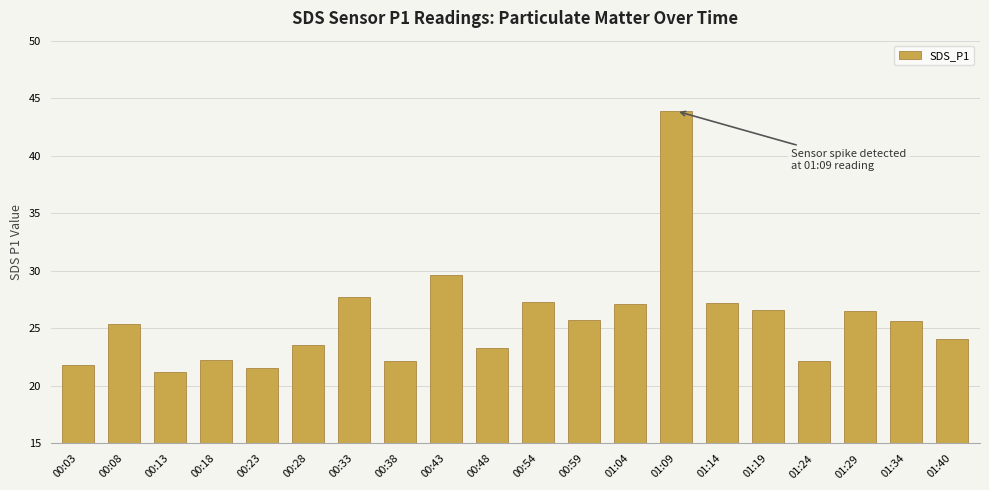

Is it true that the value at 01:04 is 45.5?

False